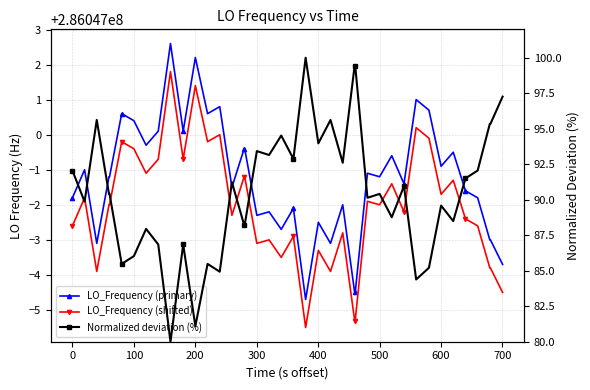

True or false: Normalized deviation (%) and LO_Frequency (primary) intersect in this chart.

False